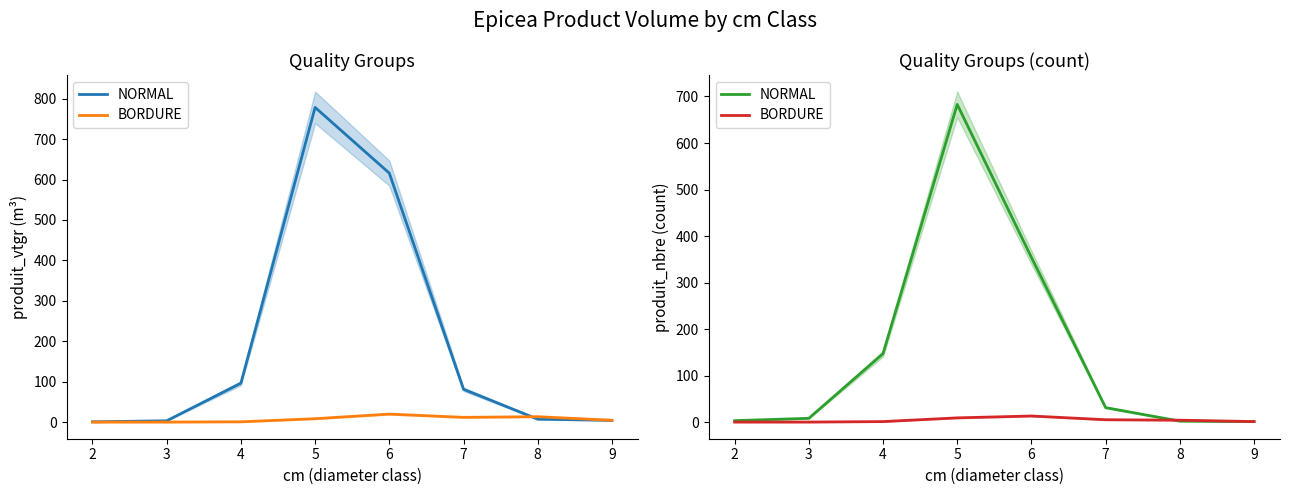

Which series has the largest total across all categories?

NORMAL